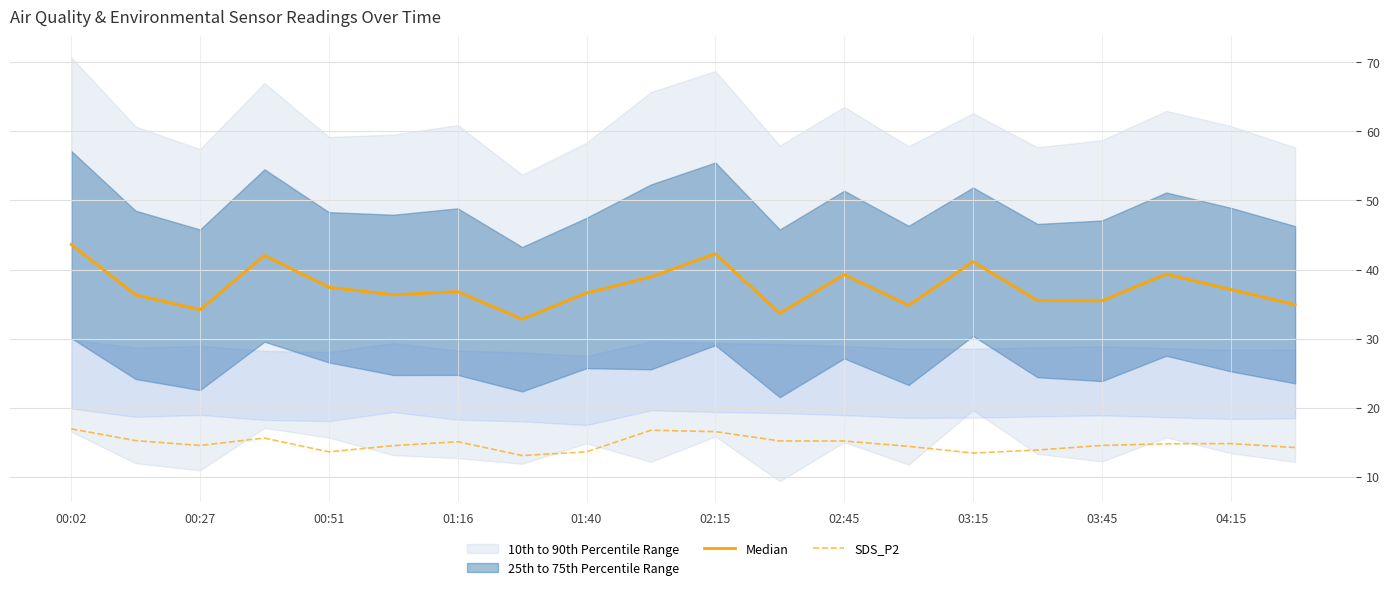

Between 00:27 and 02:15, which series saw the biggest shift?

Median